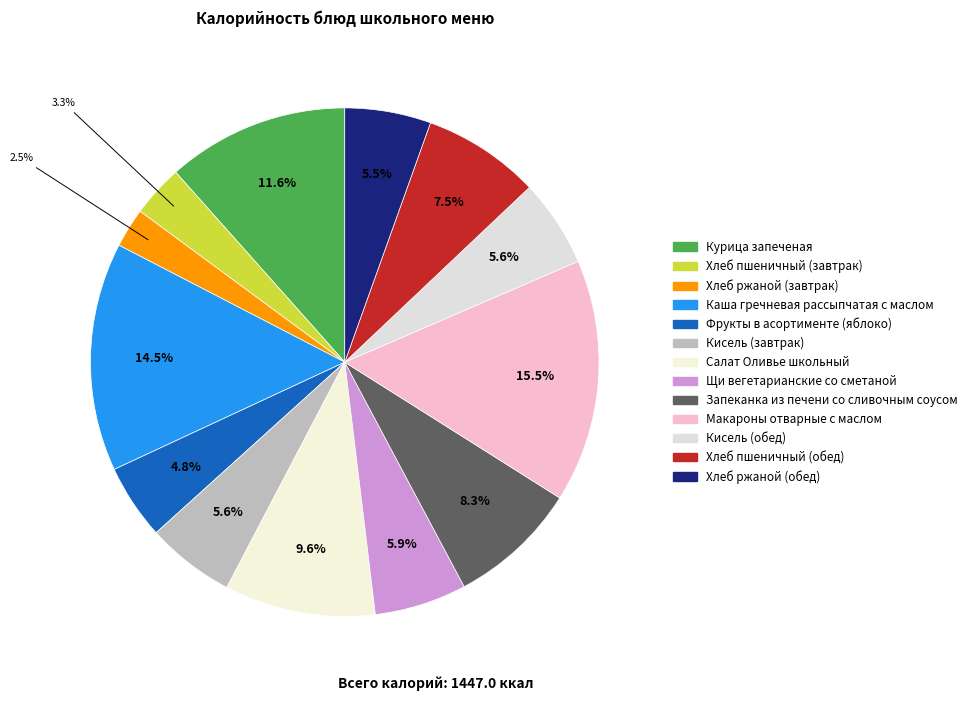

Does Хлеб ржаной (обед) account for over 50% of the chart?

No